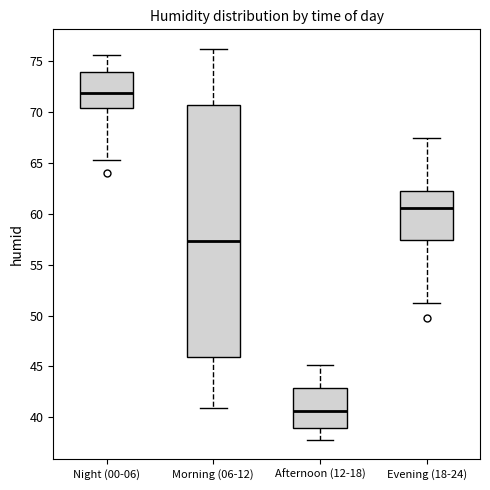

Which box's median line is the lowest?

Afternoon (12-18)